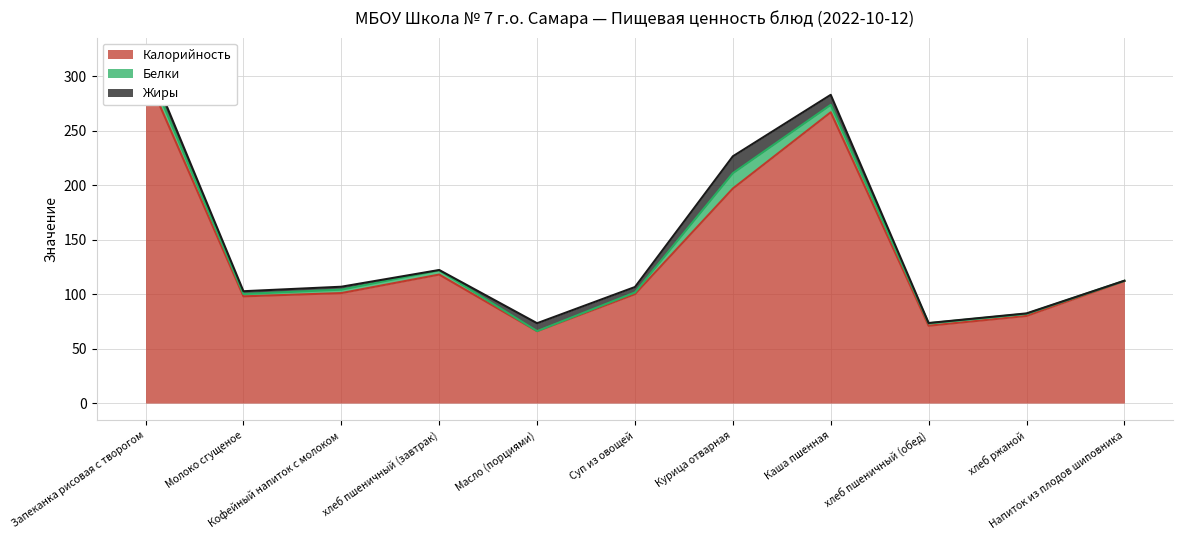

True or false: Белки and Калорийность cross at least once.

False